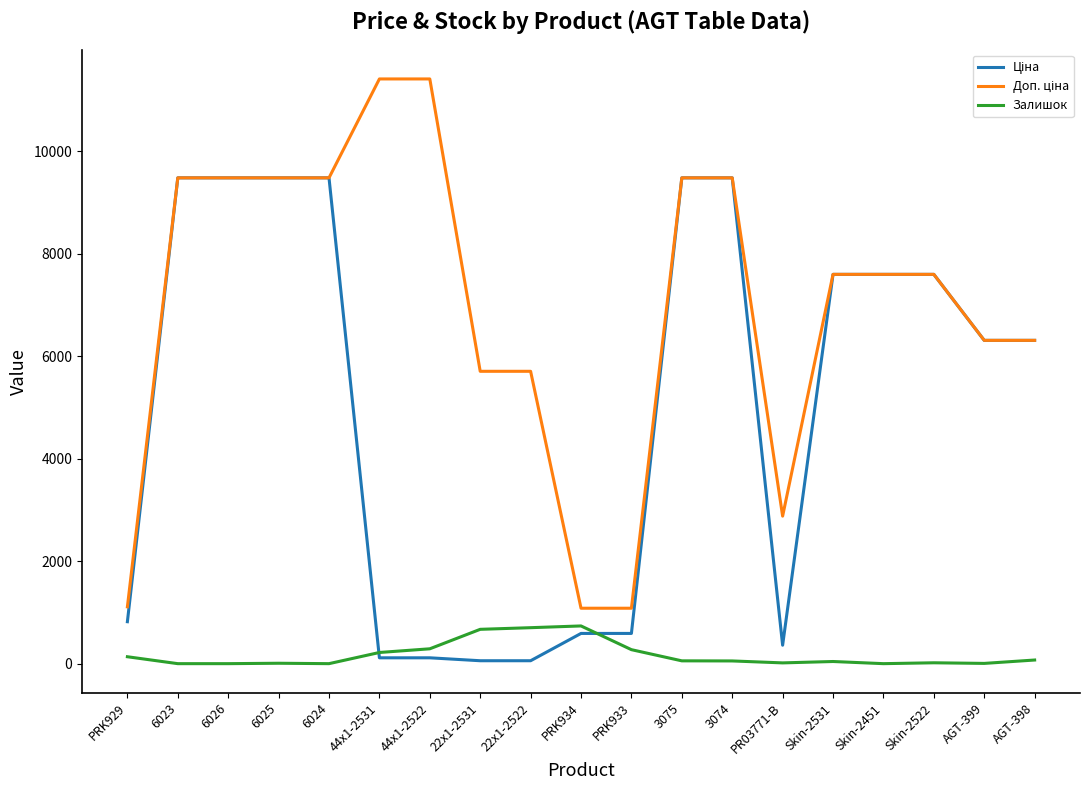

What is the total value across all series at 6023?

18960.1